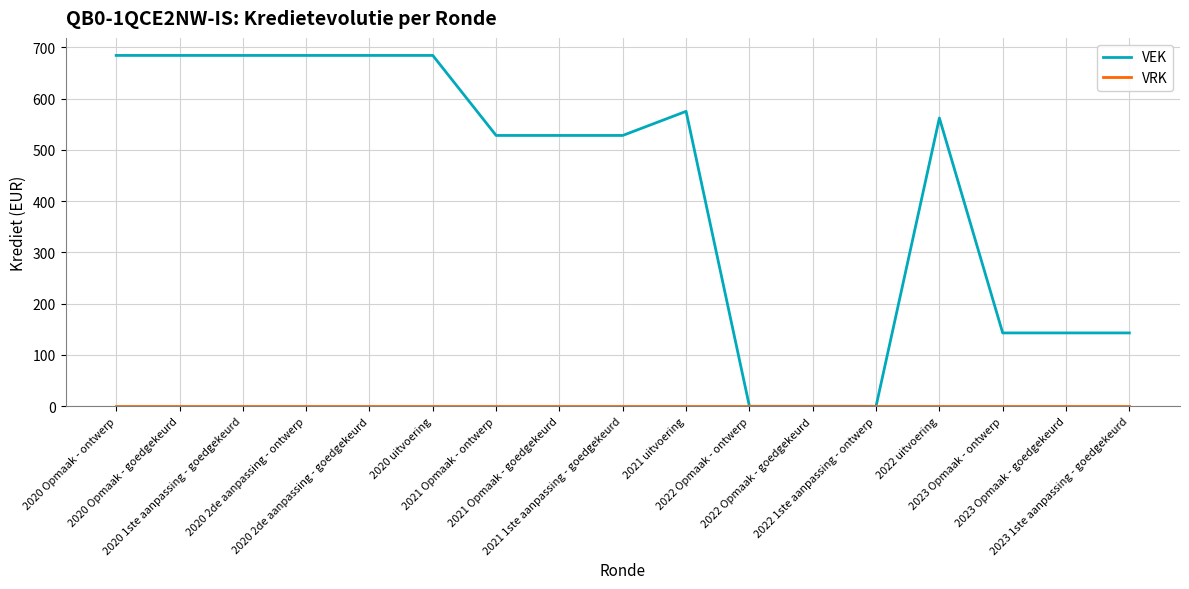

Which series has the widest spread of values?

VEK